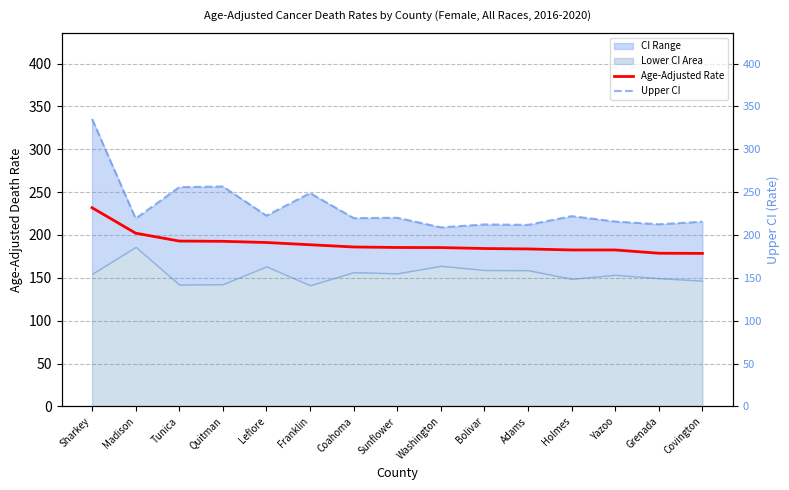

What is the value of the Upper CI point at the 13th from the left?

215.7